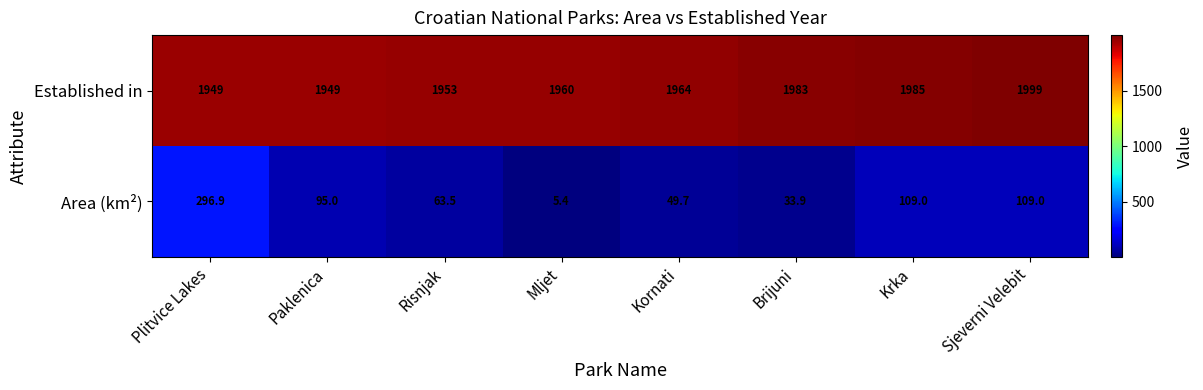

What is the sum of the Area (km²) values at Risnjak and Brijuni?

97.4